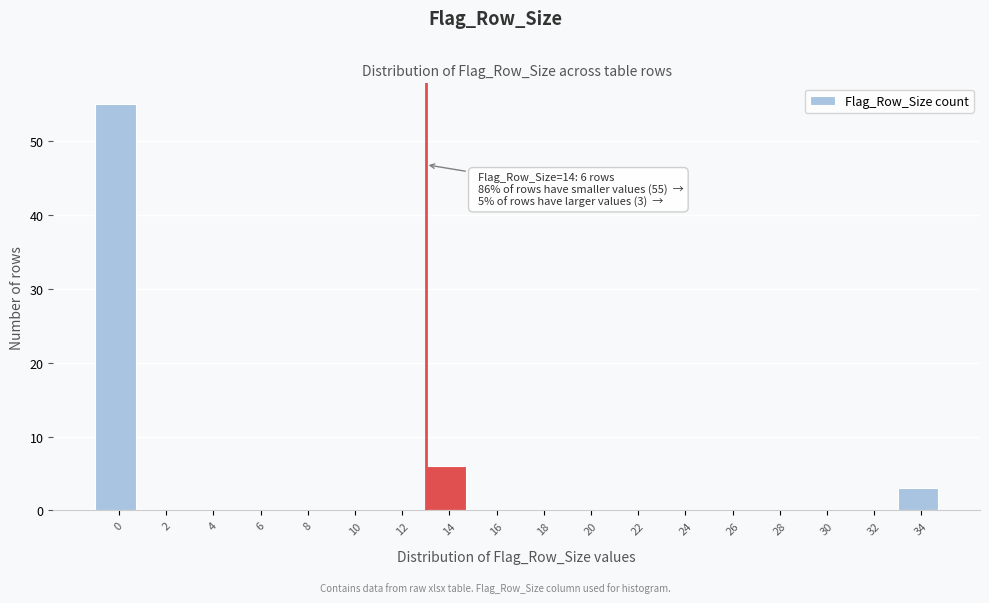

Reading left to right, list all the values displayed in this chart.

0=55	2=0	4=0	6=0	8=0	10=0	12=0	14=6	16=0	18=0	20=0	22=0	24=0	26=0	28=0	30=0	32=0	34=3